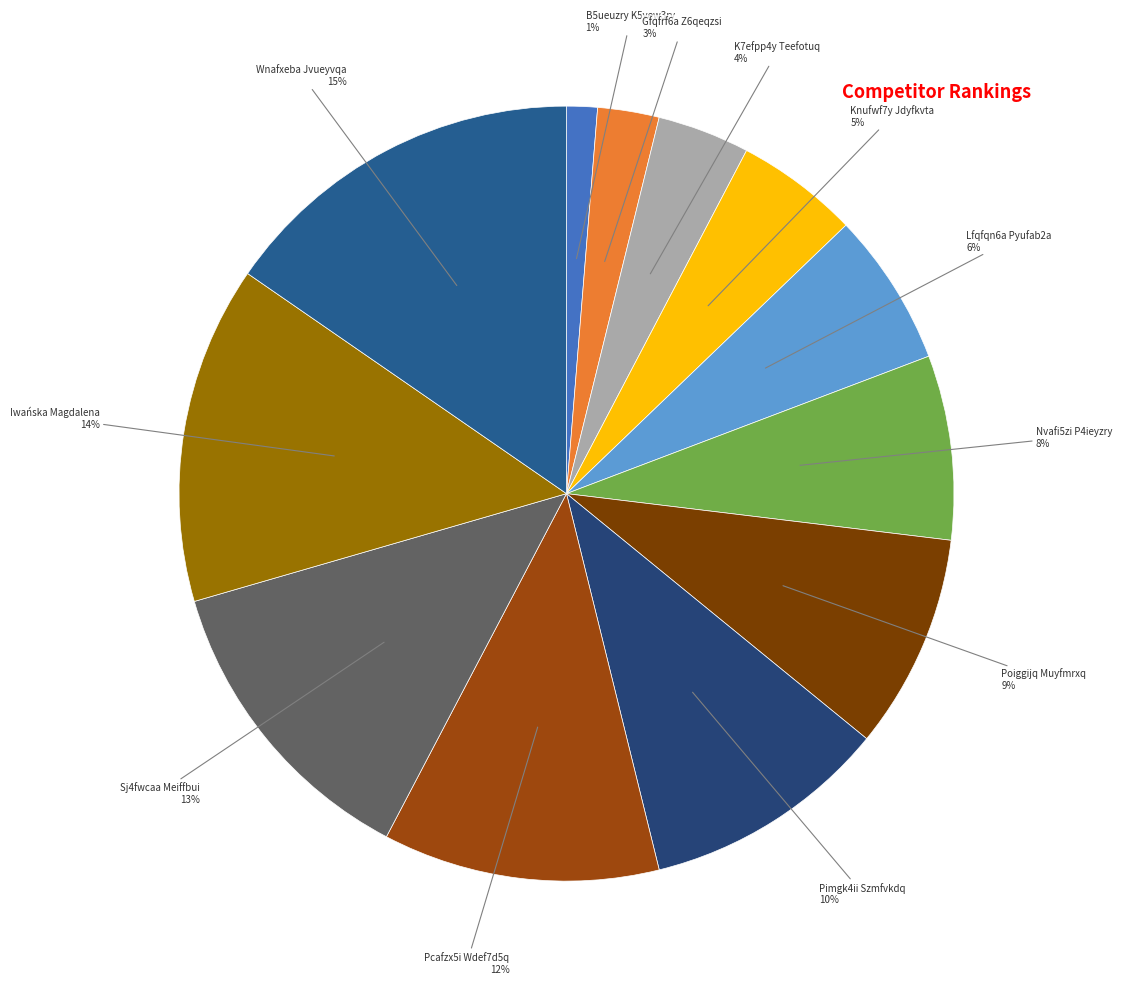

Is there any slice that represents more than half of the pie?

No